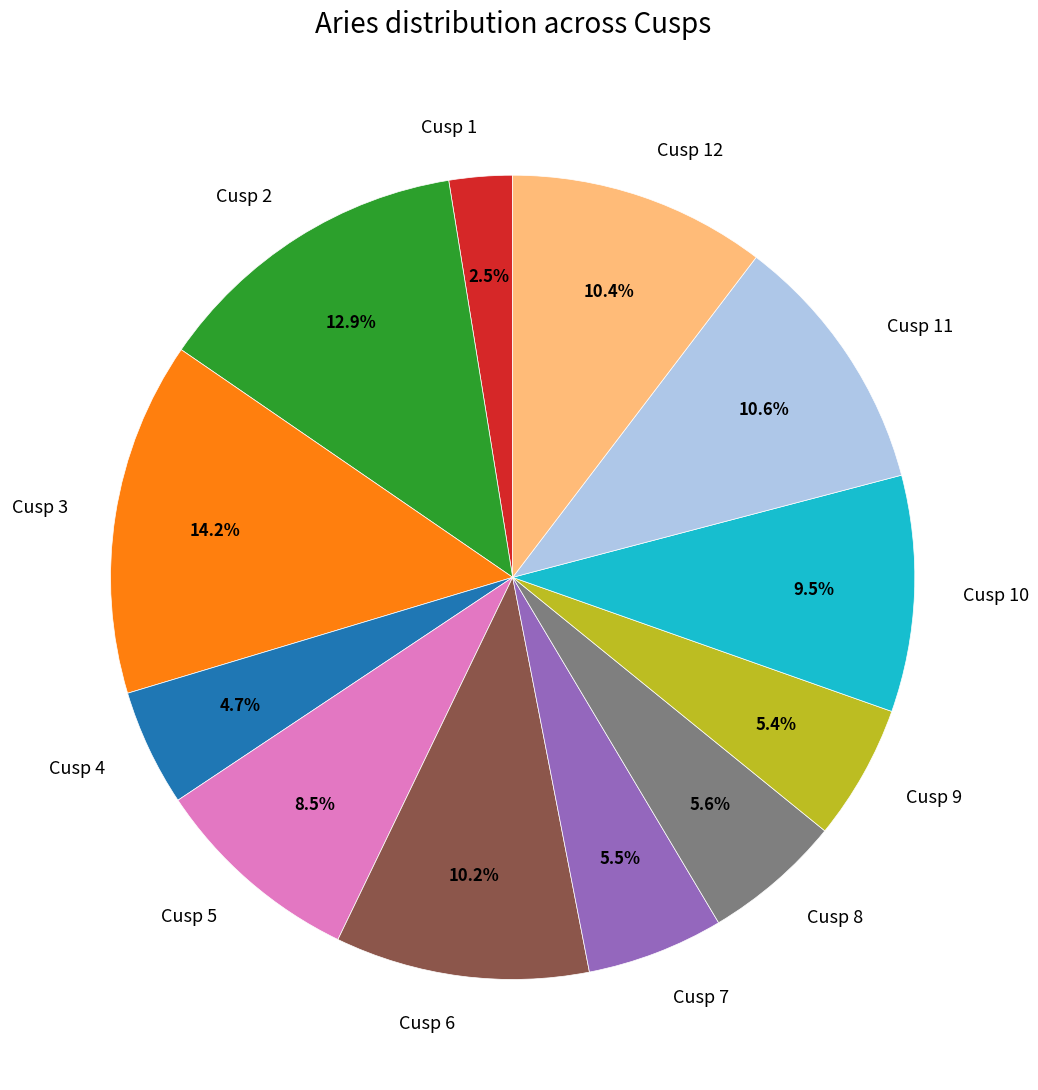

To the nearest percent, what portion does Cusp 4 represent?

5%